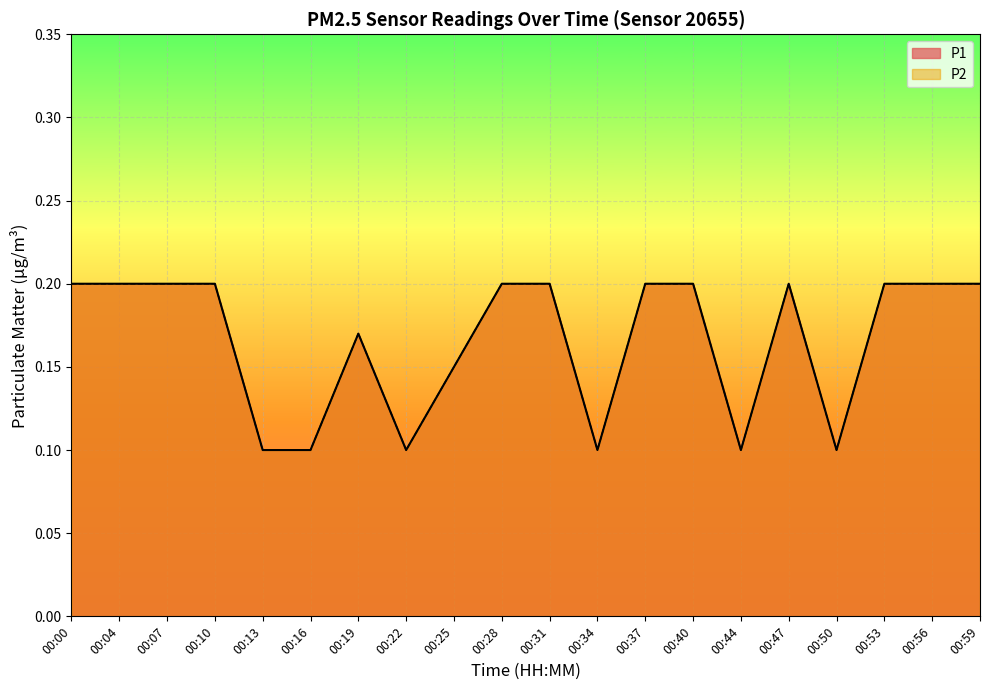

Which category has the highest value in the P1 series?

00:00